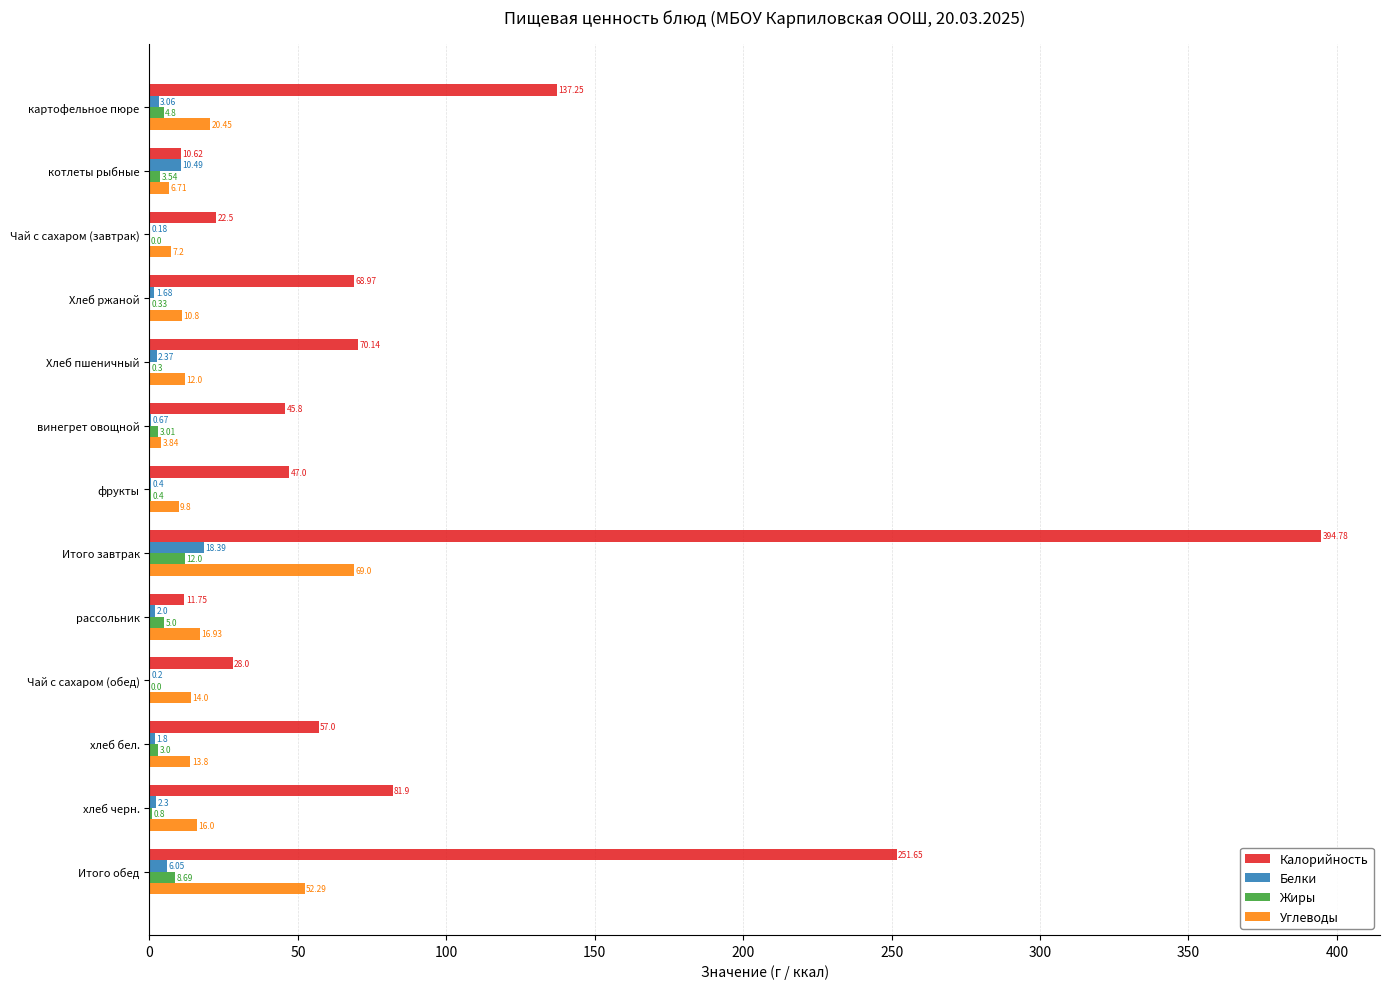

At which category does the chart reach its peak across all series?

Итого завтрак